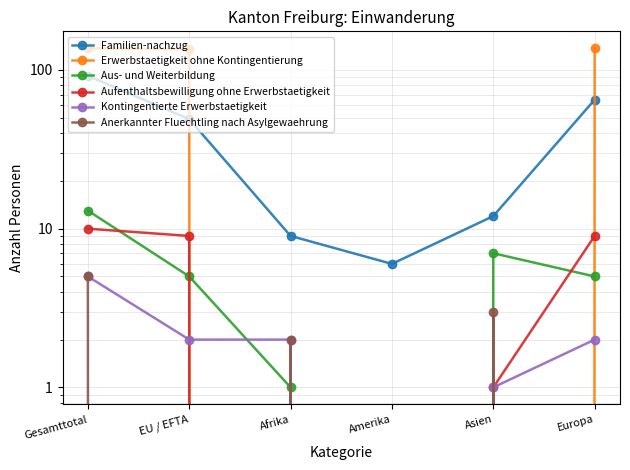

Where does the Anerkannter Fluechtling nach Asylgewaehrung series first go above 2?

Gesamttotal